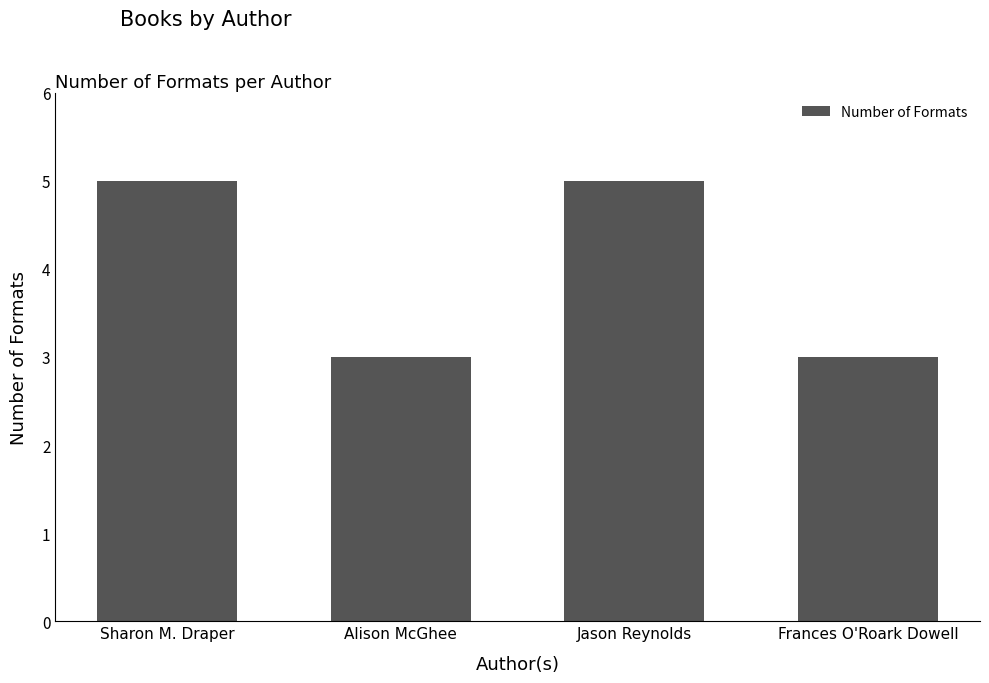

What is the average value?

4